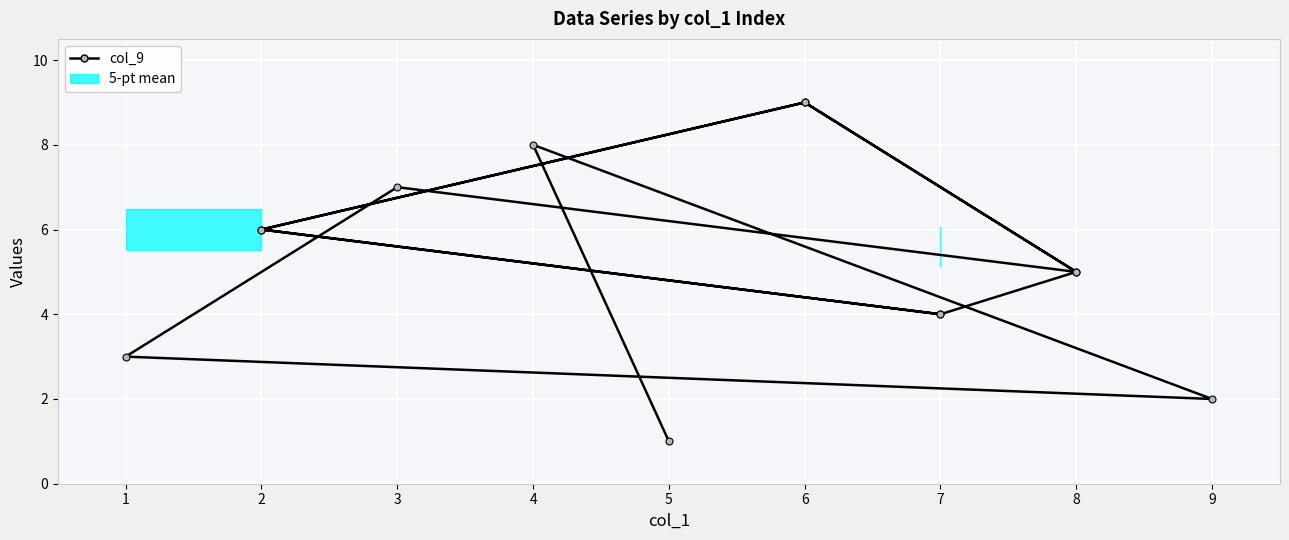

How many distinct data groups are displayed?

1